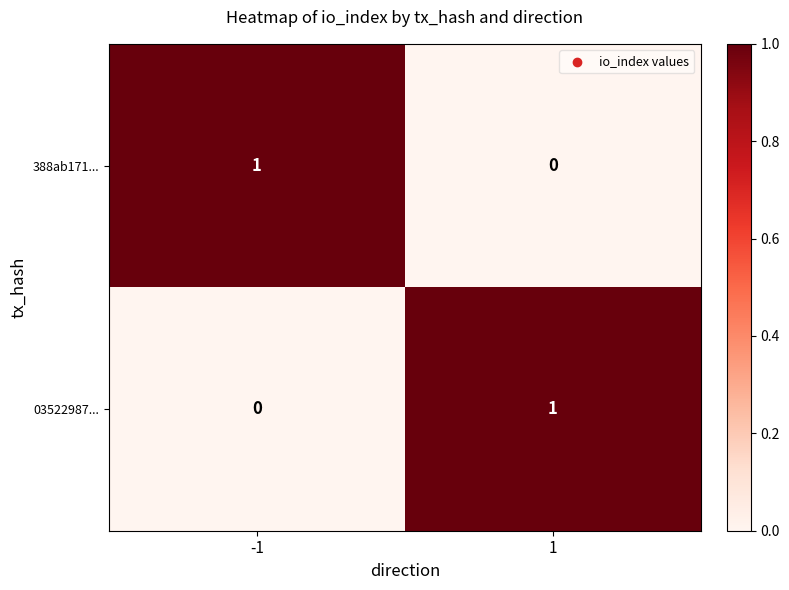

True or false: 03522987... has a value of 1 at 1.

True